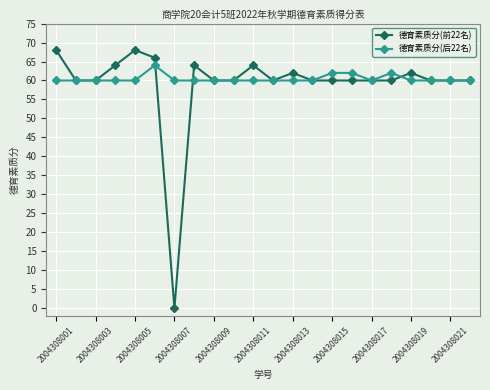

What is the value of the 德育素质分(前22名) point at the 22nd from the left?

60